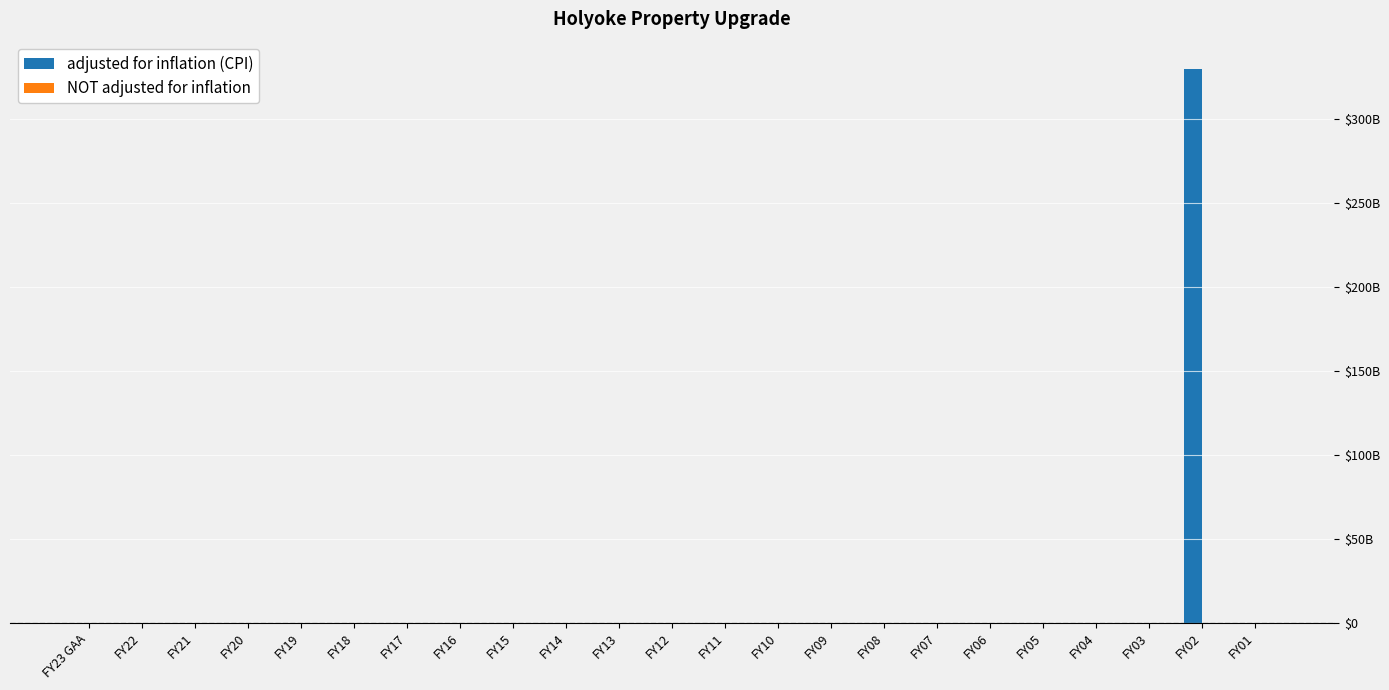

Which series has the largest total across all categories?

adjusted for inflation (CPI)